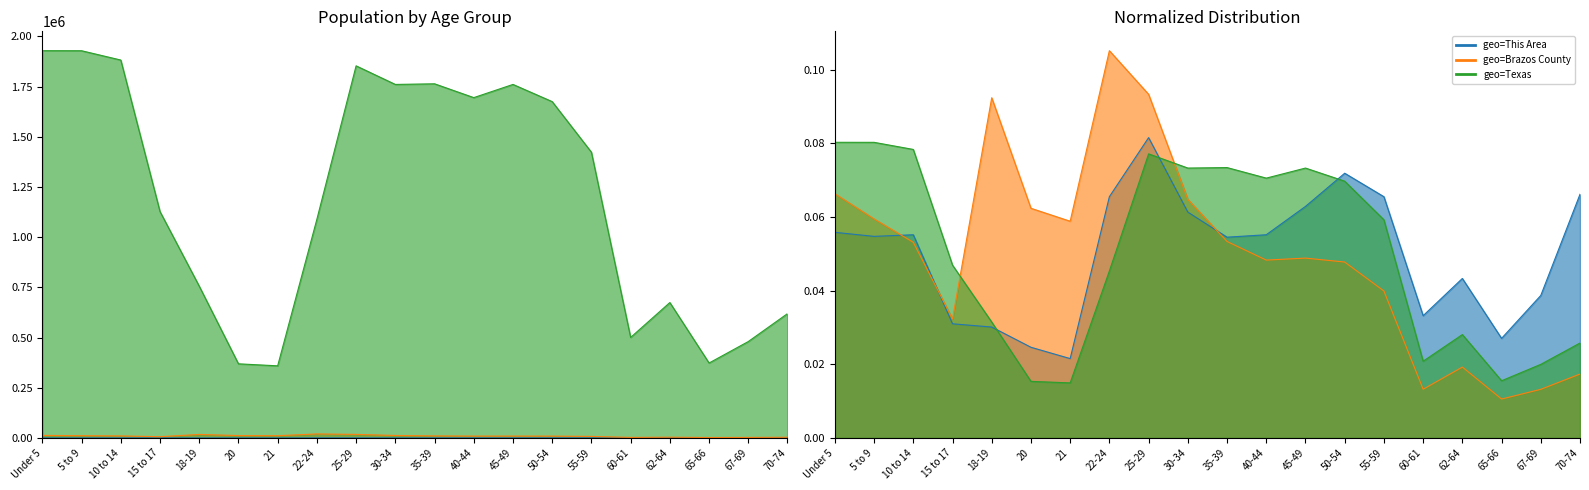

Reading right to left, transcribe all the data shown in this chart.

This Area: 301	176	123	197	151	298	327	286	251	248	279	371	298	98	112	137	141	251	249	254
Brazos County: 3273	2490	1992	3629	2493	7525	9008	9210	9108	10060	12218	17598	19832	11097	11761	17422	6091	10019	11215	12506
Texas: 619156	480038	373062	674244	500523	1422924	1674869	1760467	1694795	1763587	1760434	1853039	1089024	359015	369040	755890	1127234	1881883	1928234	1928473